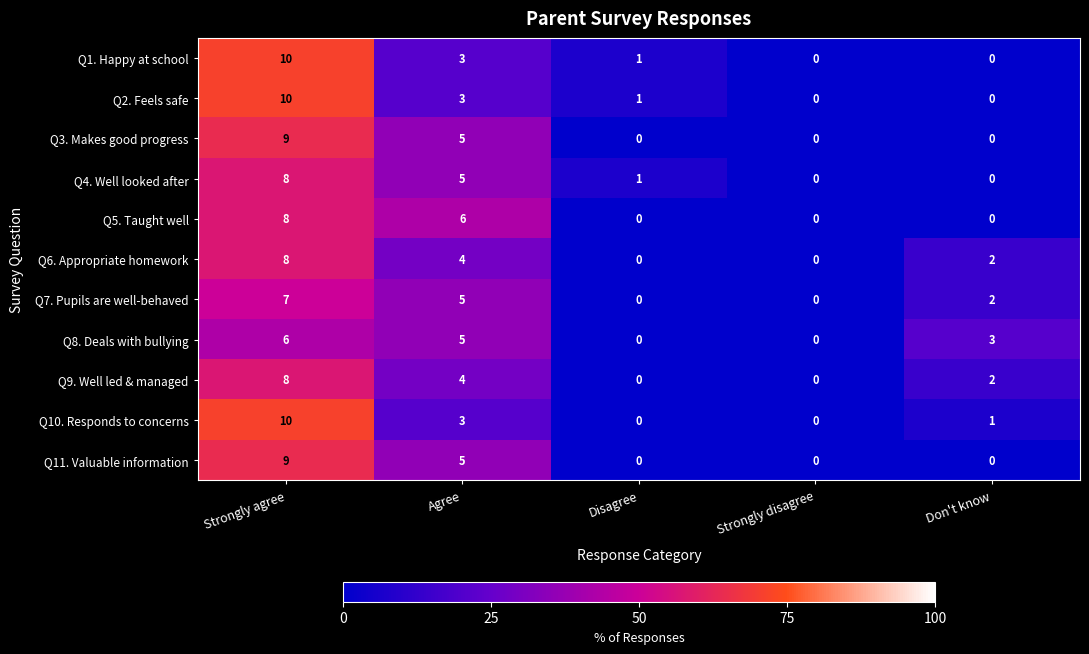

At which category is the sum across all series the highest?

Strongly agree